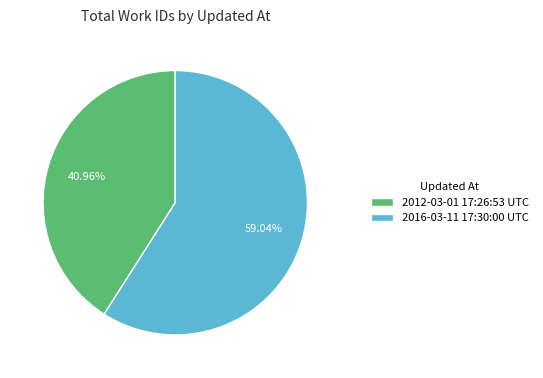

To the nearest percent, what is the difference between the largest and smallest slice percentages?

18%